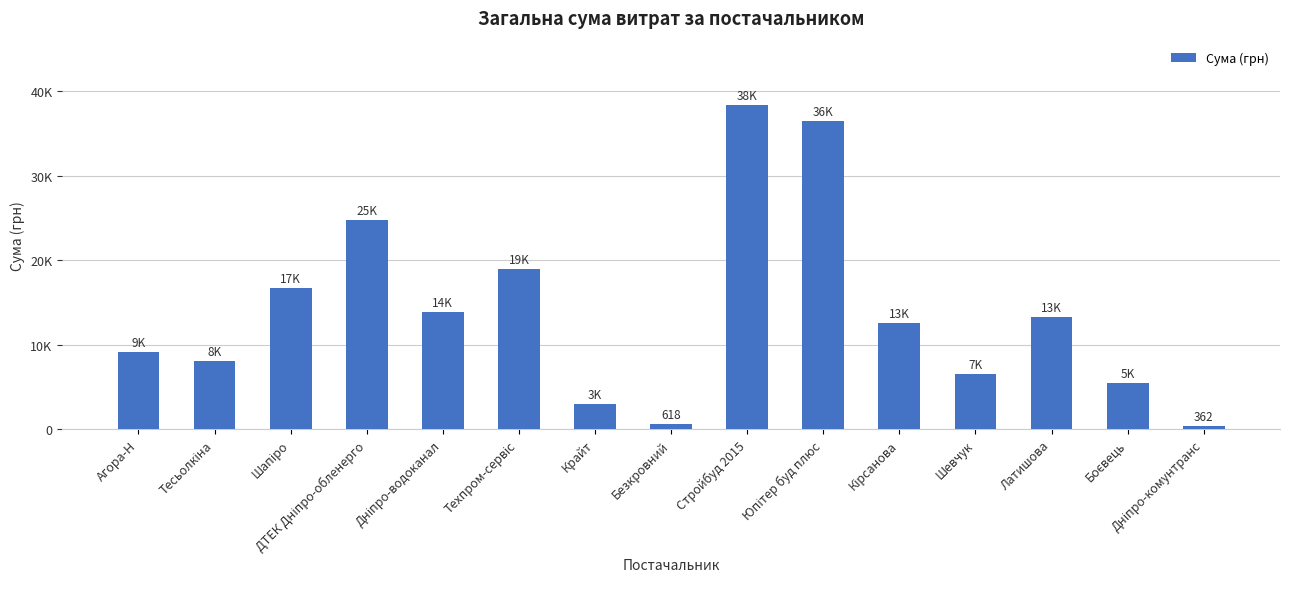

Does the chart contain any negative values?

No